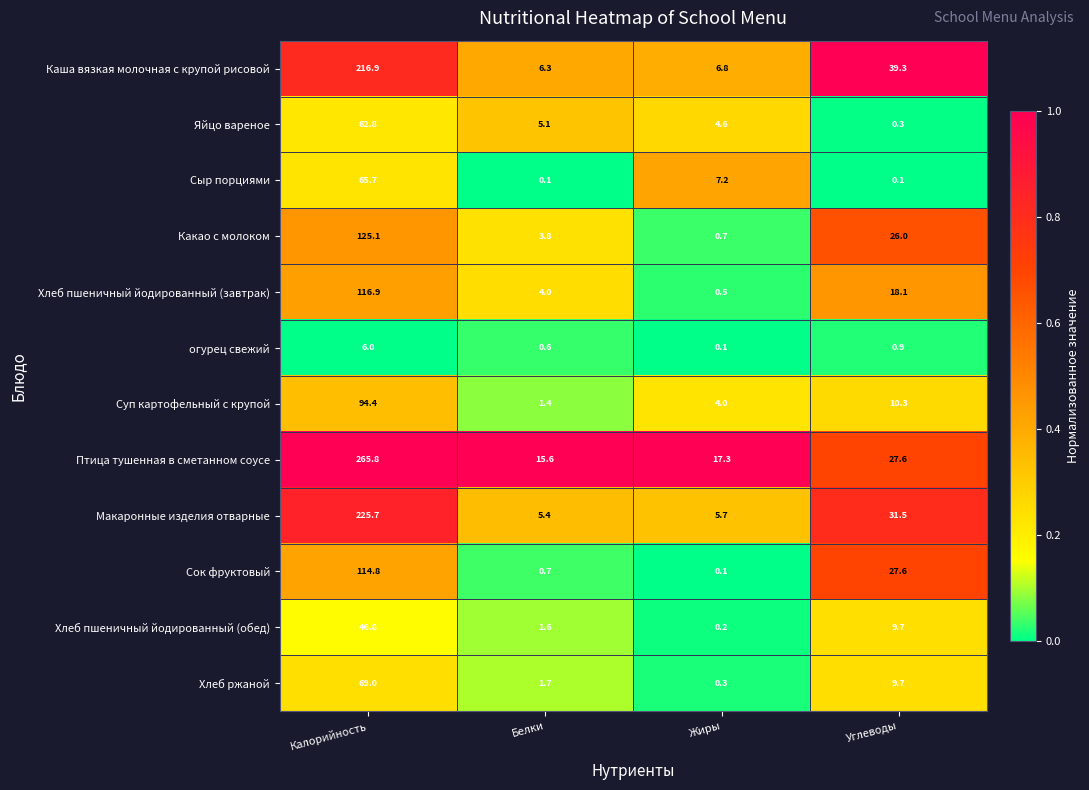

At which label does Хлеб пшеничный йодированный (обед) reach its peak?

Калорийность